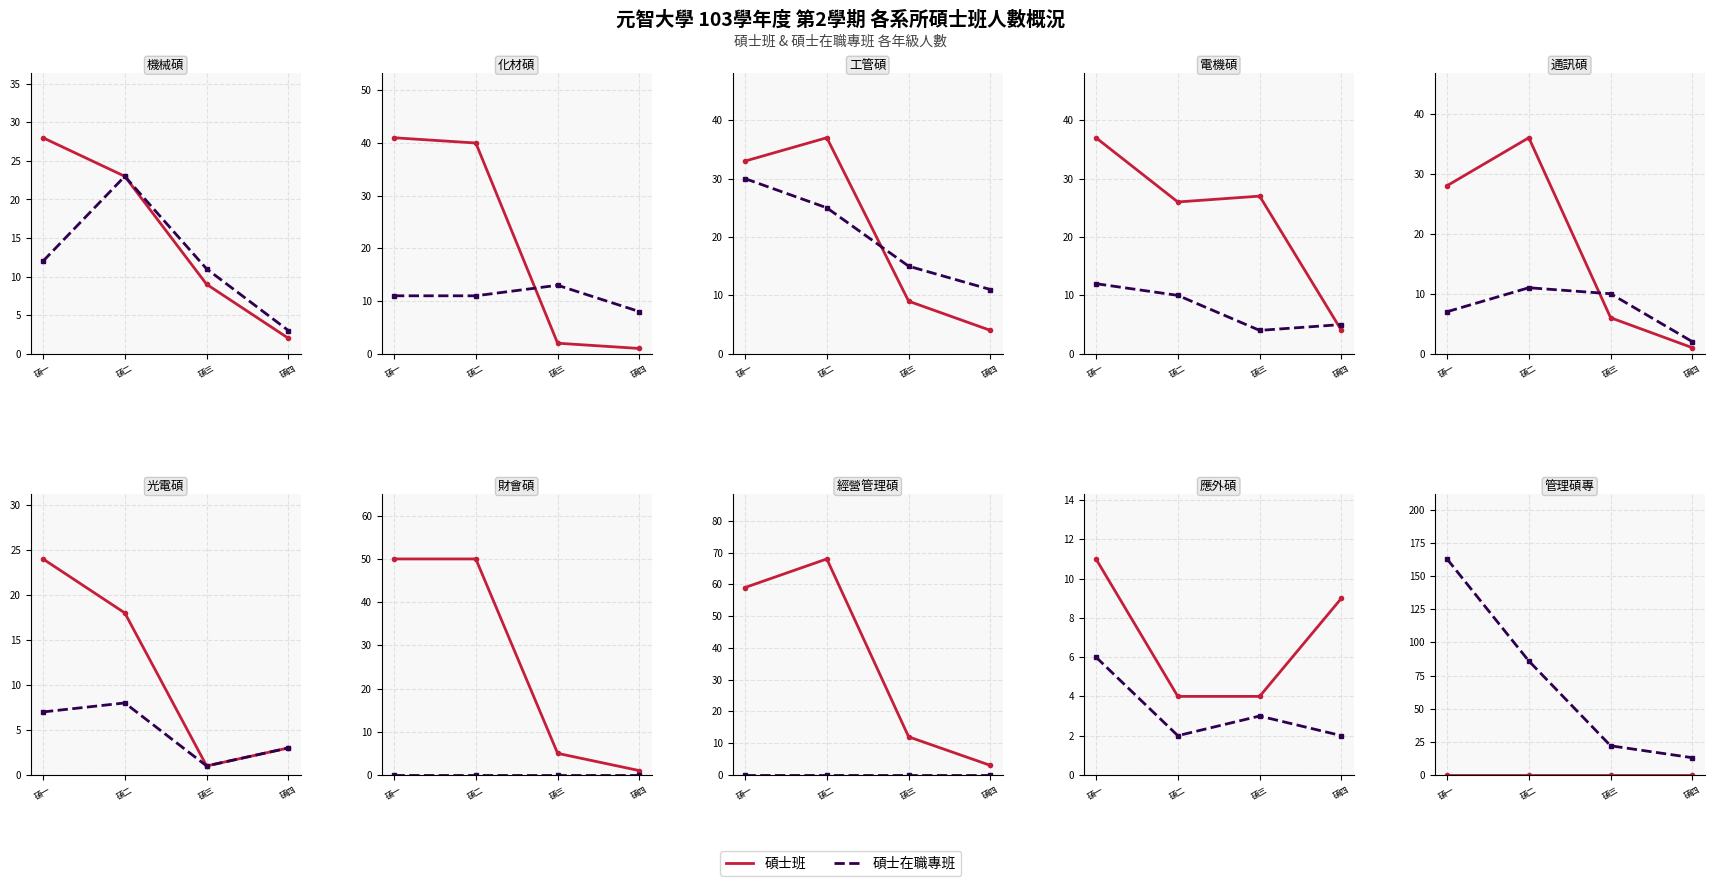

True or false: 在職專班 has more than 0 interior local peaks.

False